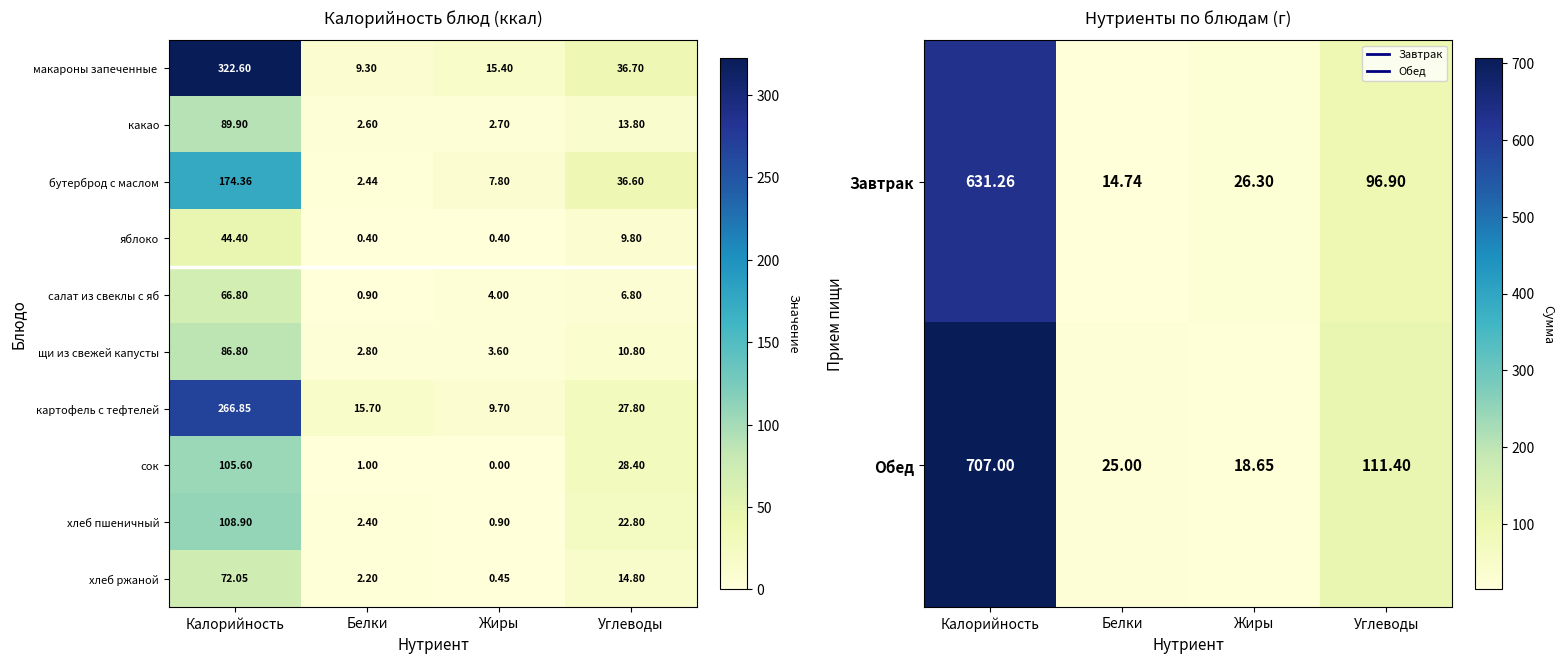

How many data points in хлеб пшеничный are above 22?

2